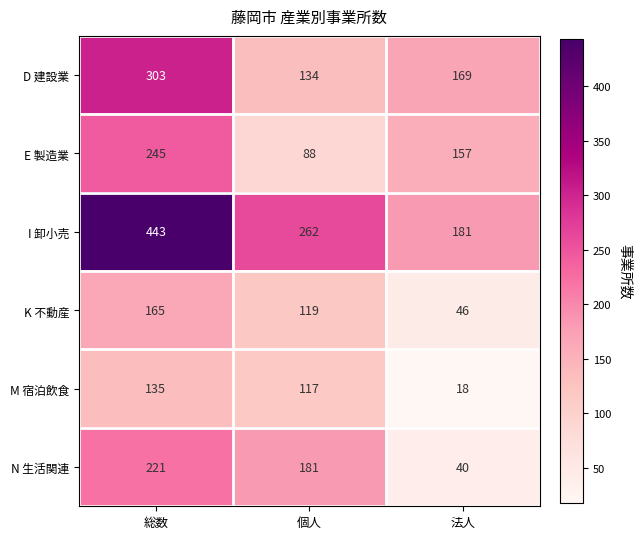

Rank the series at 法人 from lowest to highest value.

M 宿泊飲食, N 生活関連, K 不動産, E 製造業, D 建設業, I 卸小売